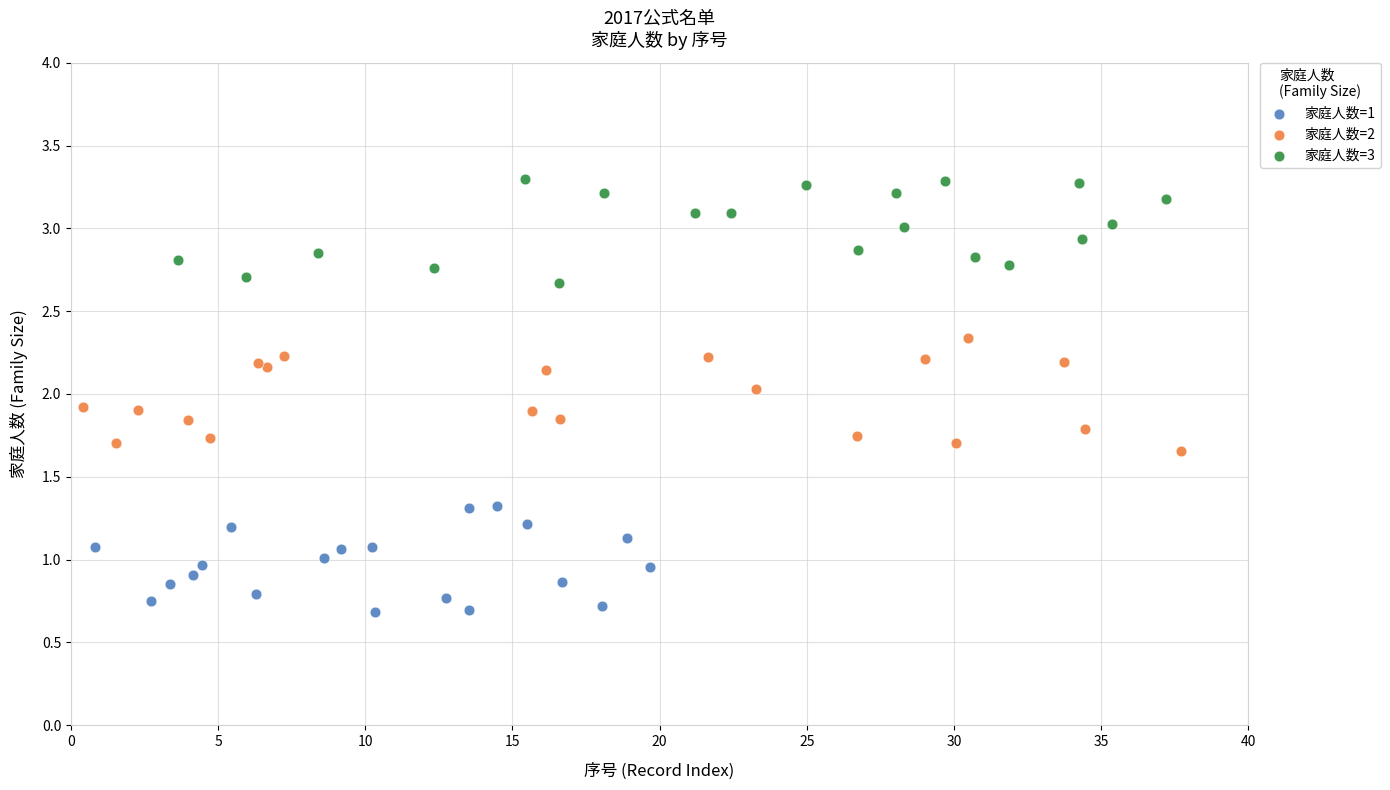

What are all the series names shown in the legend?

家庭人数=1, 家庭人数=2, 家庭人数=3